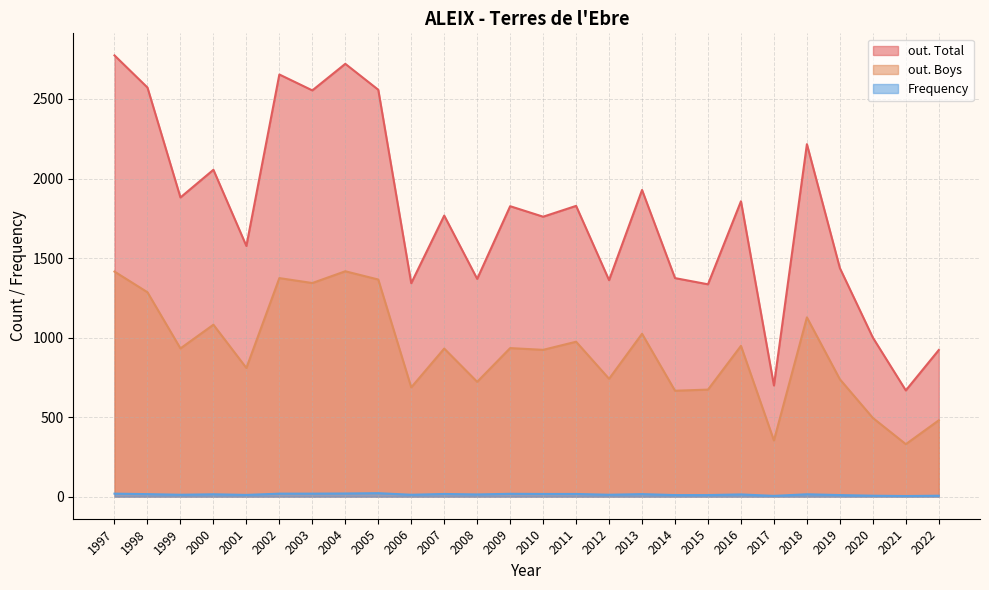

At how many categories does at least one series exceed 329?

26